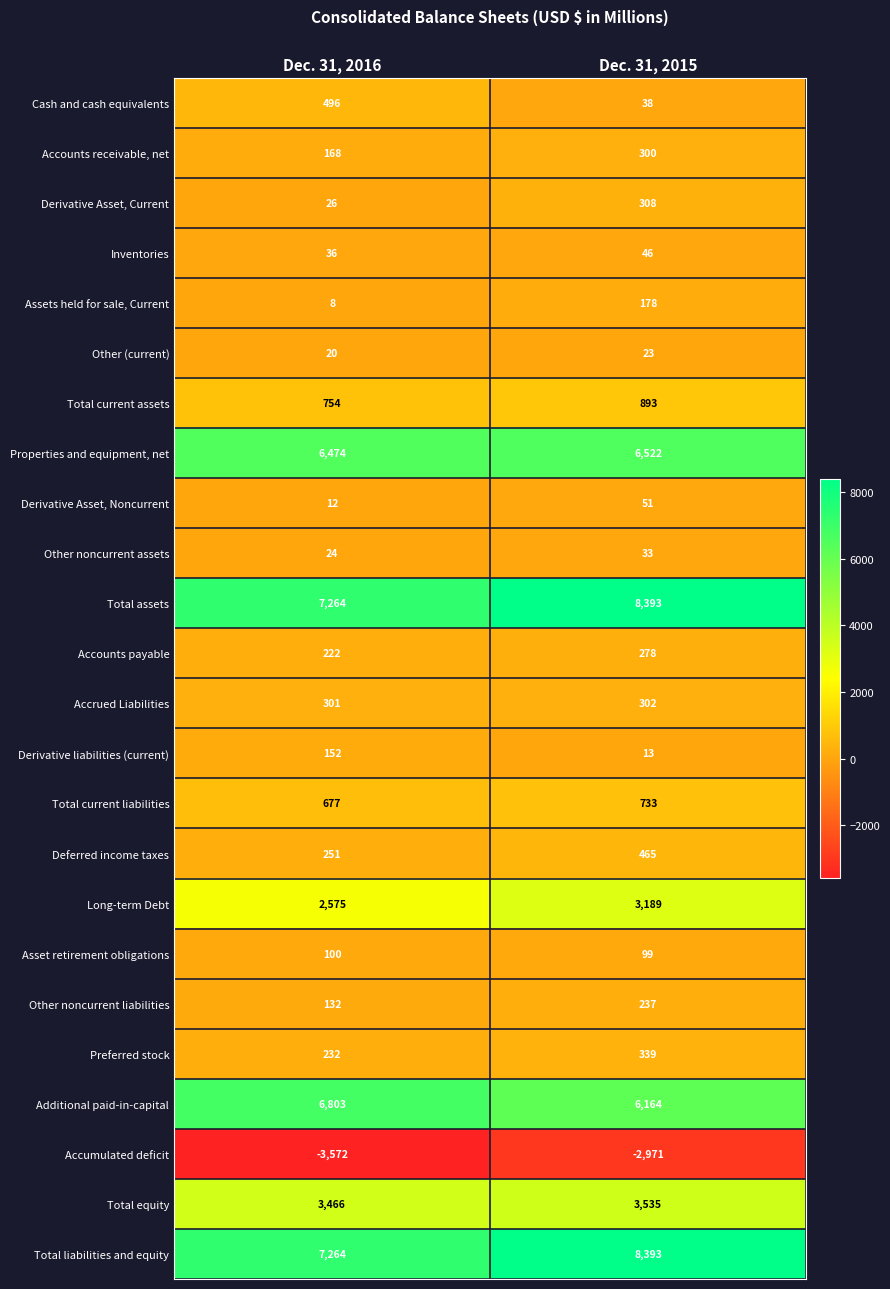

Rank the categories by Derivative Asset, Current value from lowest to highest.

Dec. 31, 2016, Dec. 31, 2015